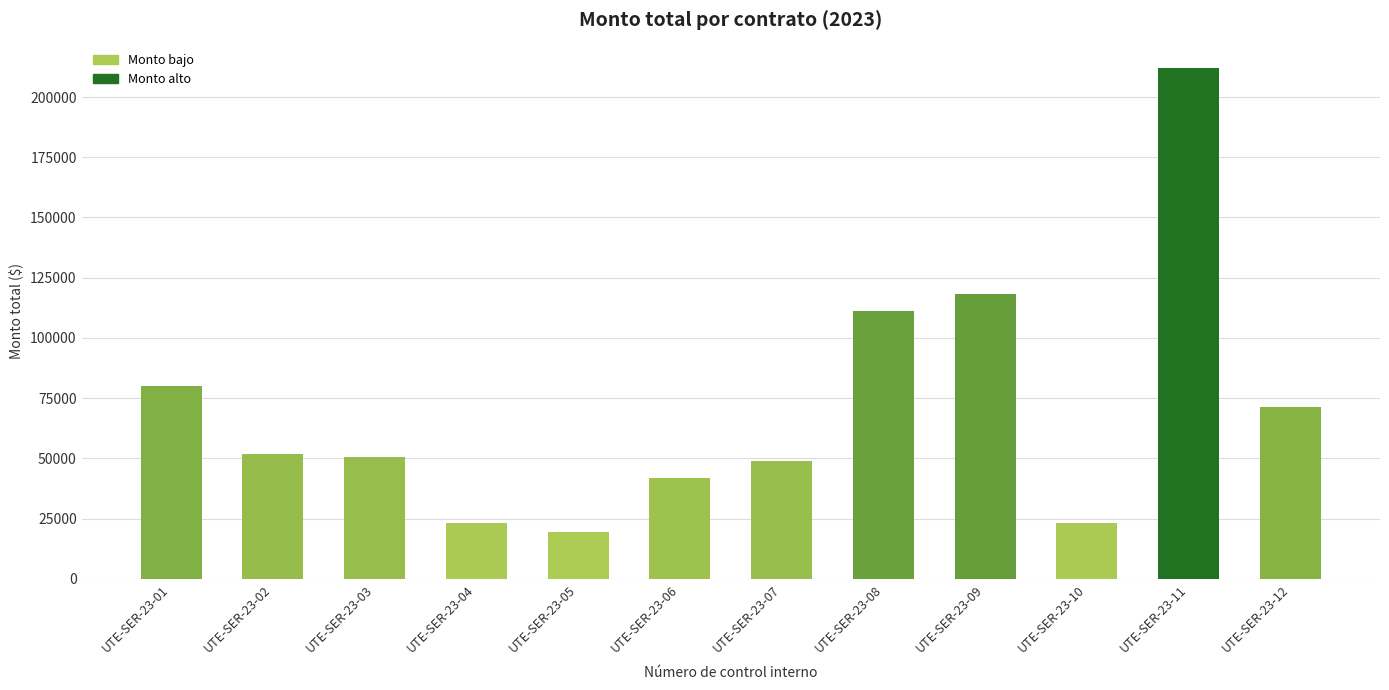

What is the average value?

70997.0